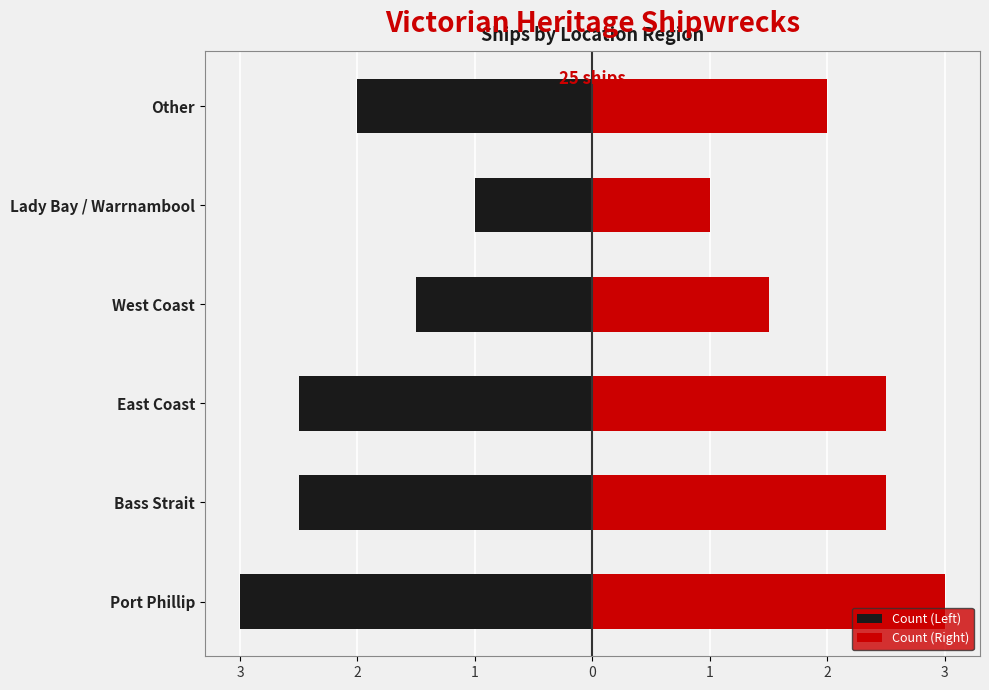

Between East Coast and Port Phillip, which is larger?

East Coast